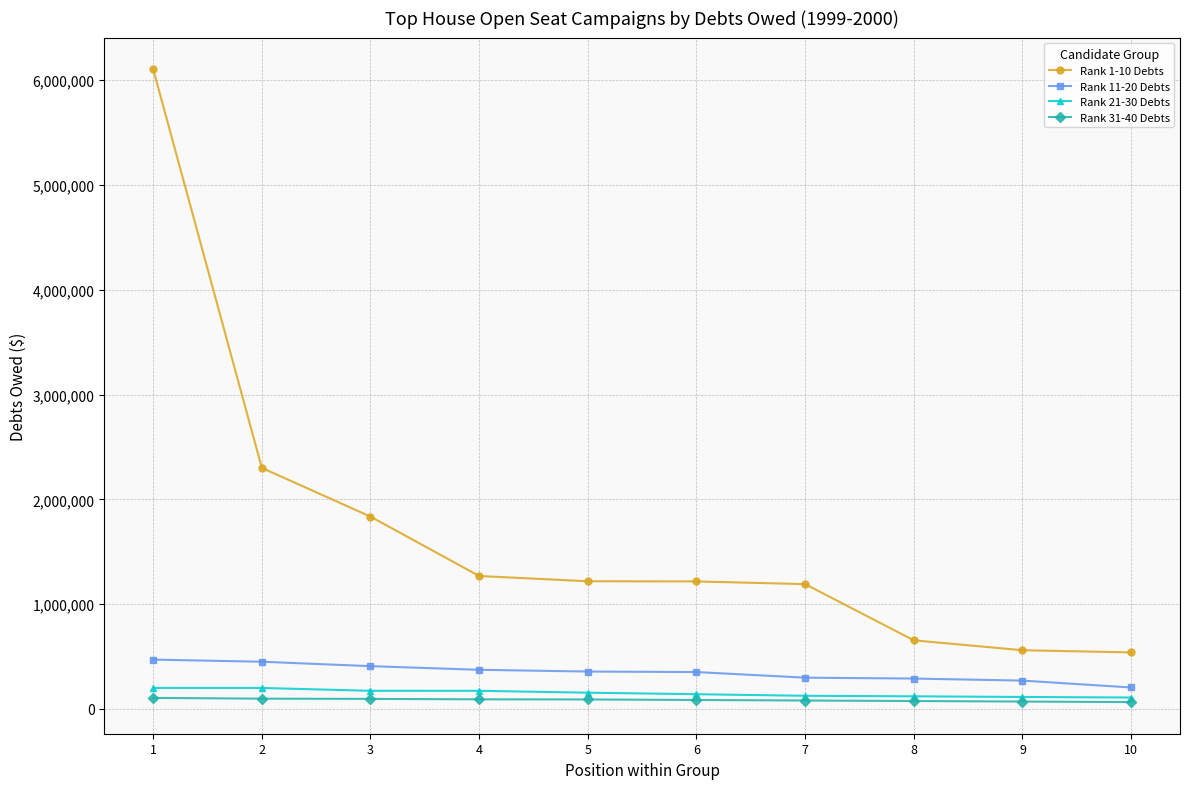

What is the value of the Rank 11-20 Debts point at the 9th from the left?

270000.0